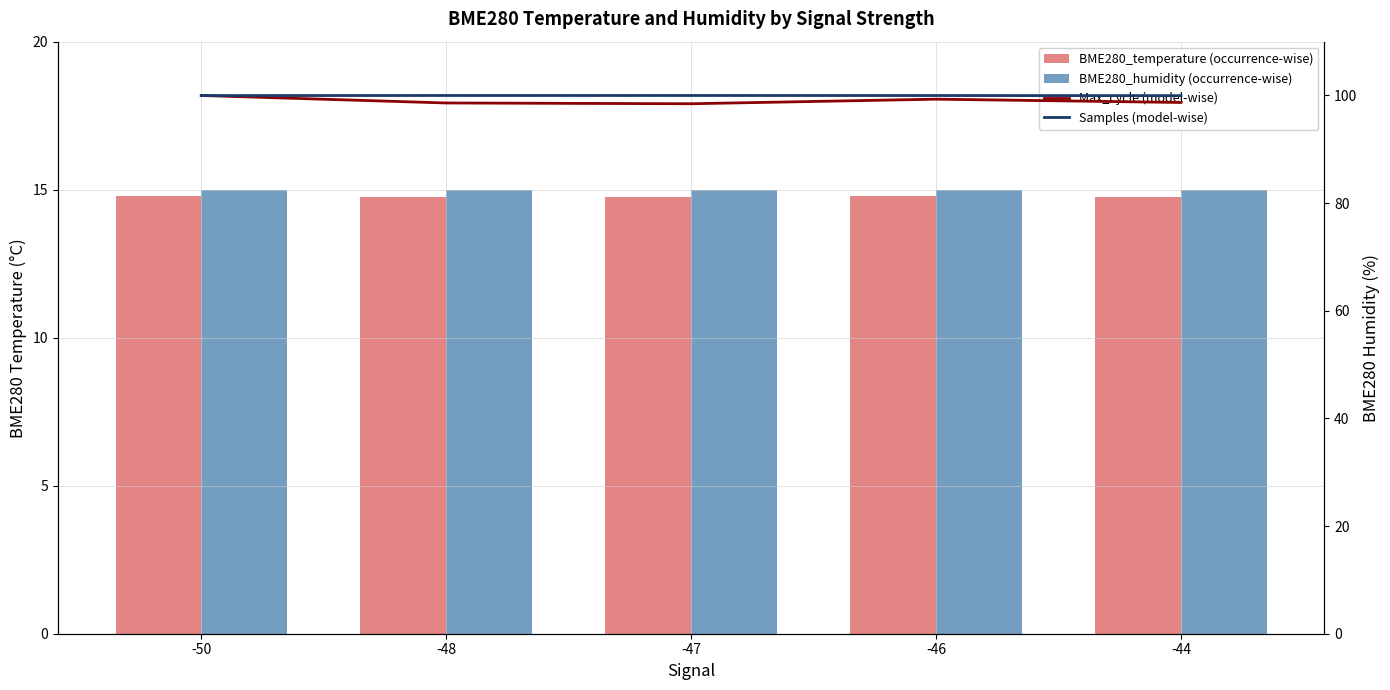

What are all the series names shown in the legend?

BME280_temperature, BME280_humidity, Max_cycle (model-wise), Samples (model-wise)